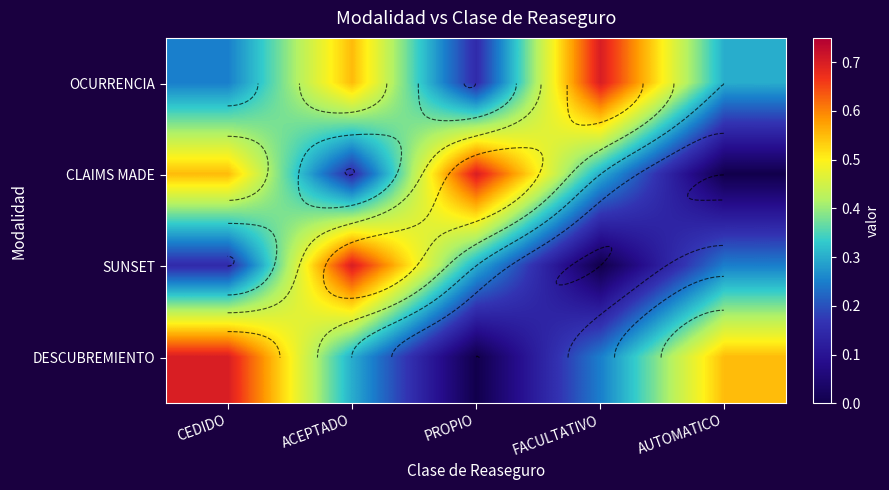

What is the difference between the maximum and second lowest values in the CLAIMS MADE series?

0.5